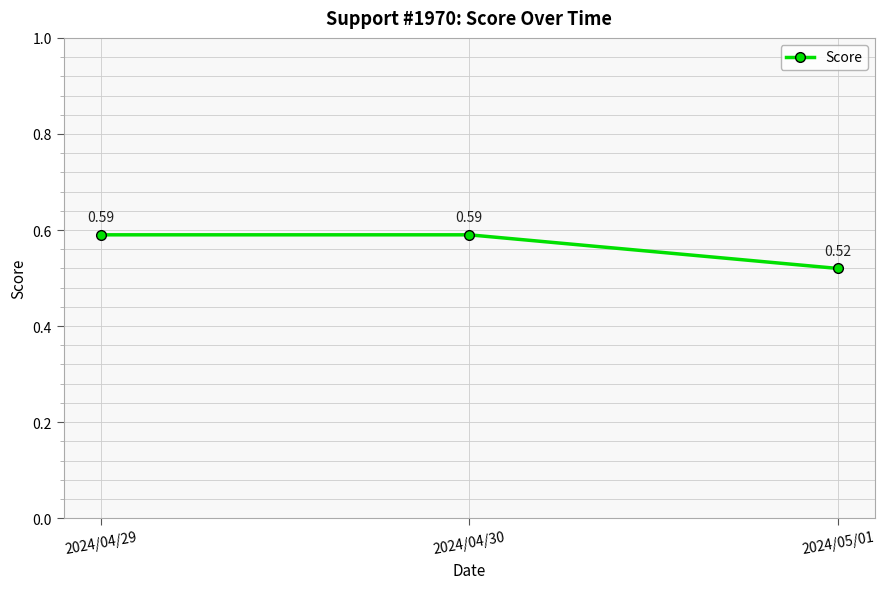

At which category does the chart reach its minimum across all series?

2024/05/01